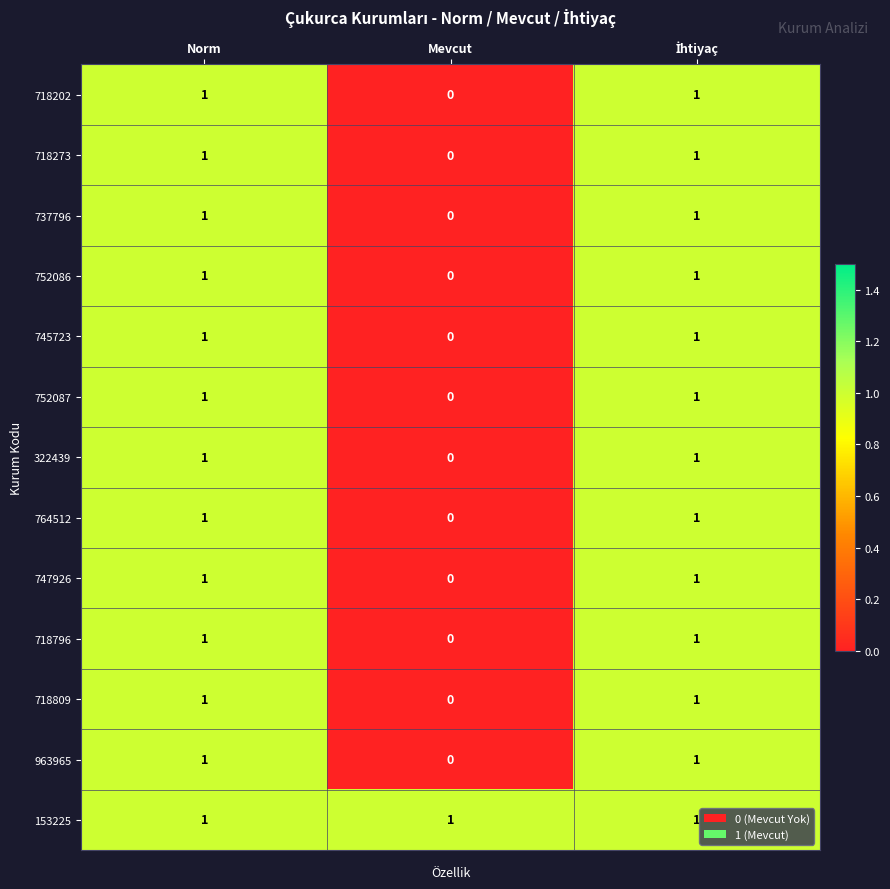

Which category has the lowest value in the 747926 series?

Mevcut